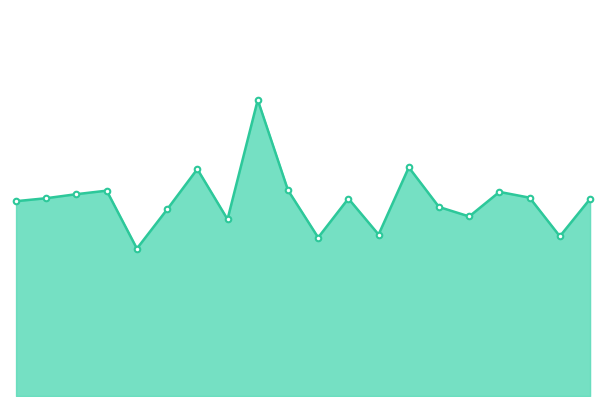

List the labels in order of value, smallest first.

02:00, 05:00, 09:00, 06:00, 03:30, 07:30, 02:30, 07:00, 00:00, 09:30, 05:30, 00:30, 08:30, 01:00, 08:00, 01:30, 04:30, 03:00, 06:30, 04:00